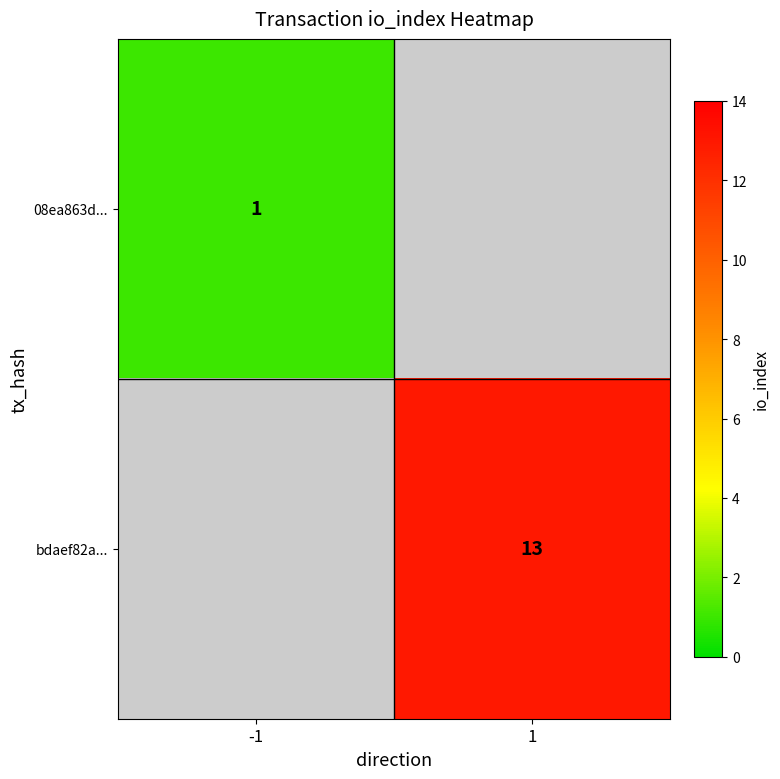

Is it true that bdaef82a... equals 13 at 1?

True